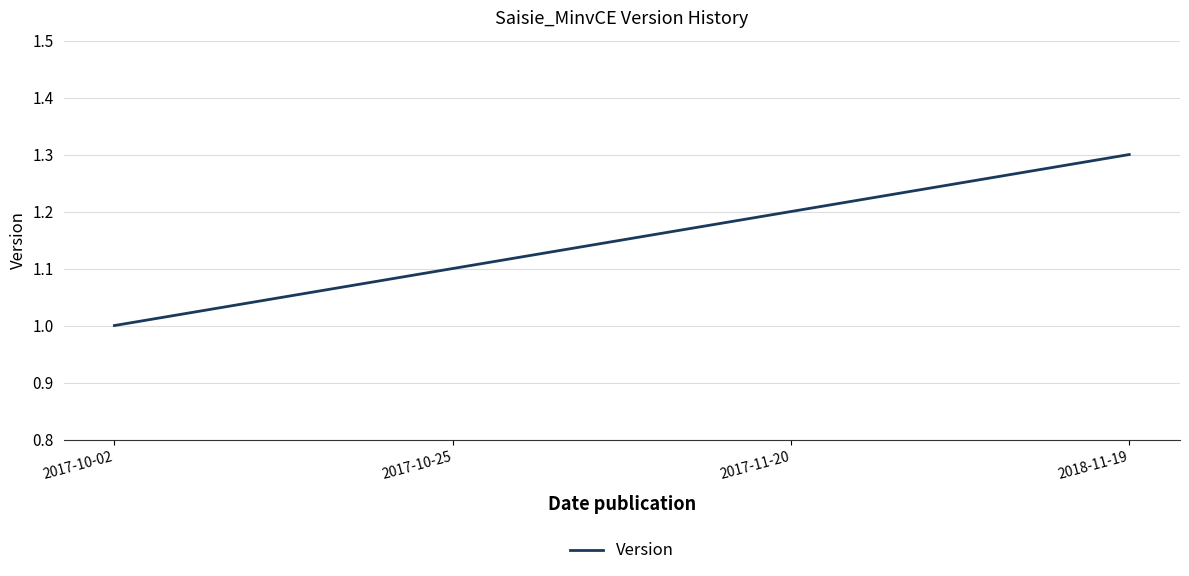

How many lines are shown in the chart?

1